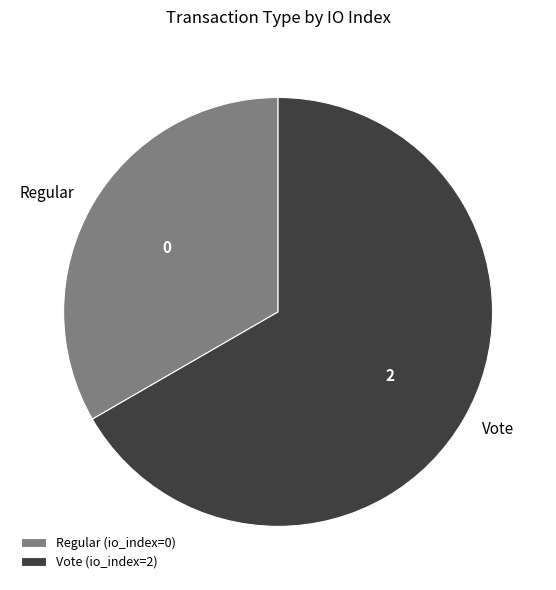

Which category has the smallest portion of the pie?

Regular